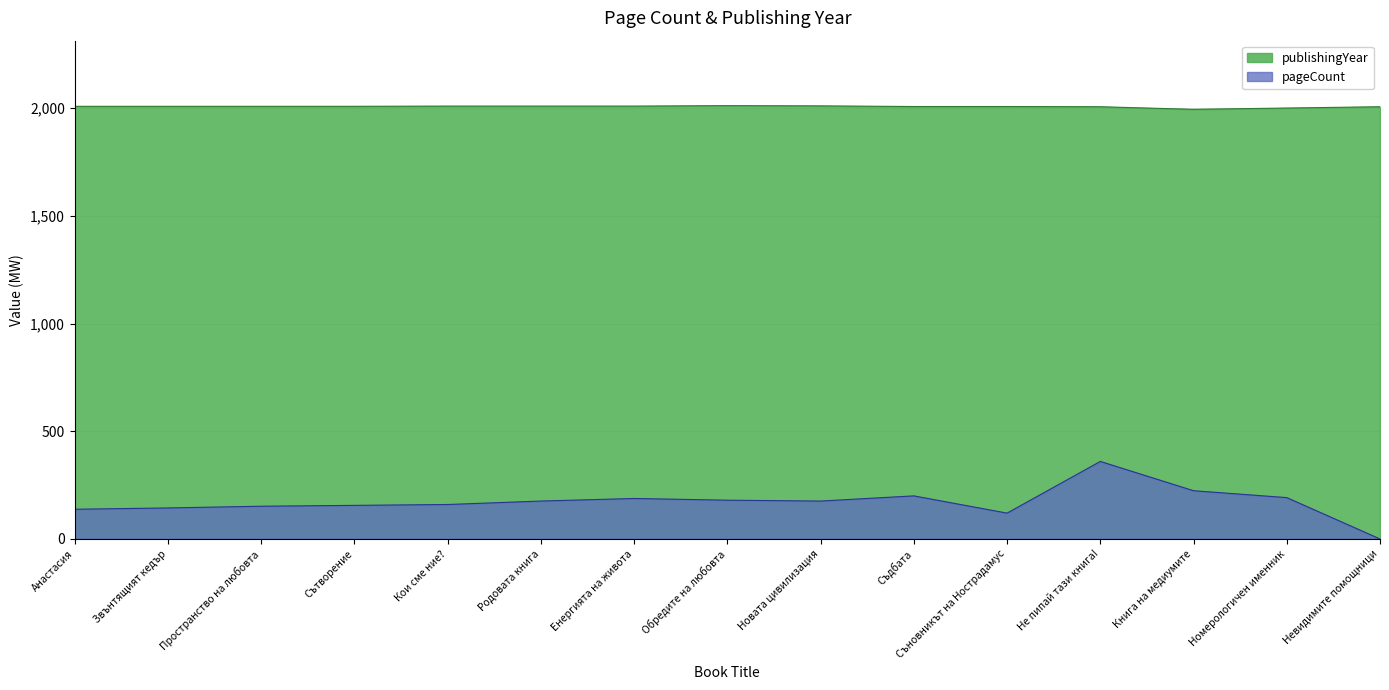

What is the label of the 13th point from the left?

Книга на медиумите